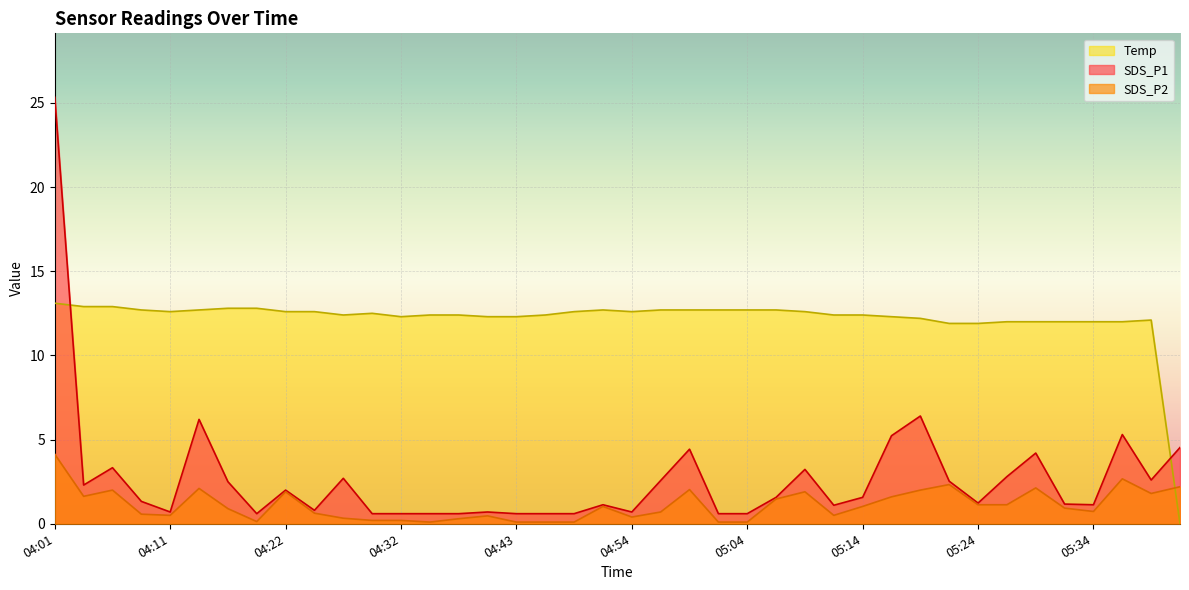

Between which two adjacent categories do SDS_P1 and Temp first intersect?

04:01 and 04:04